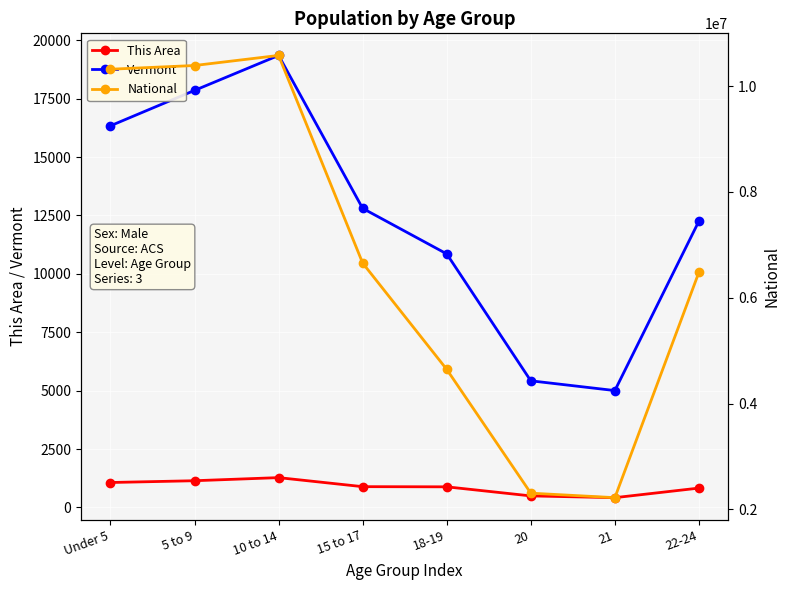

Where does the National series first go above 6656209?

Under 5